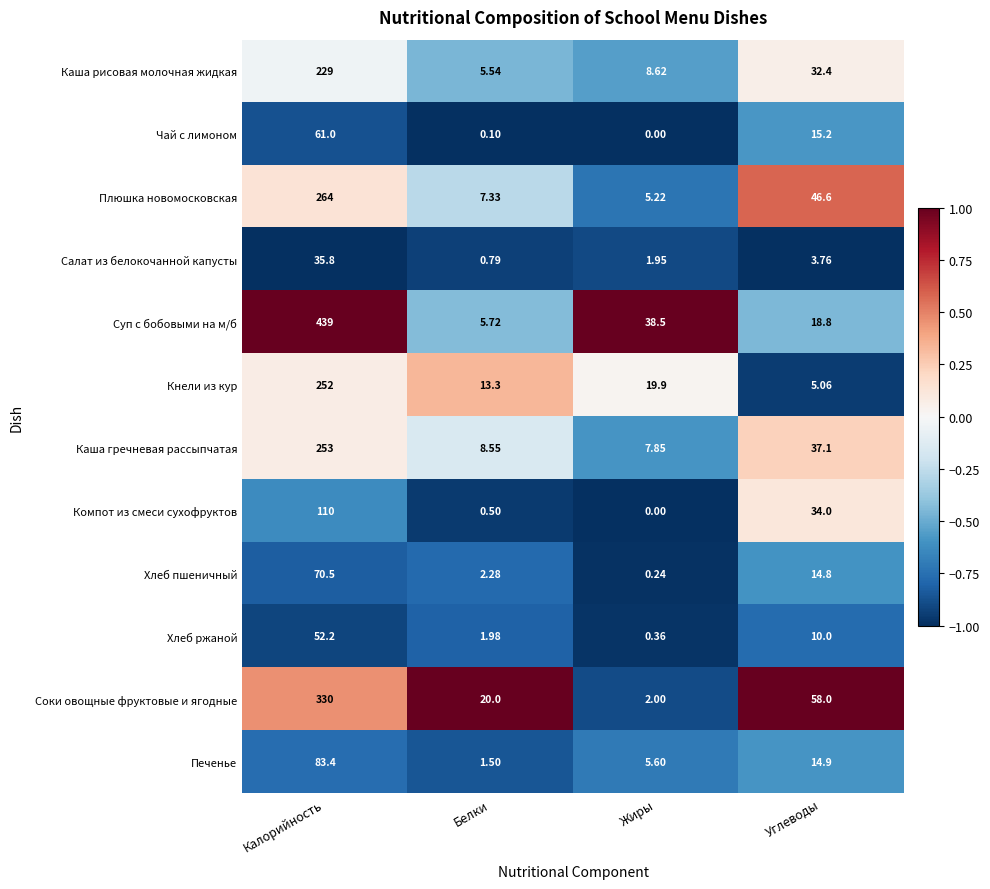

Where is Суп с бобовыми на м/б nearest to the value 222?

Жиры